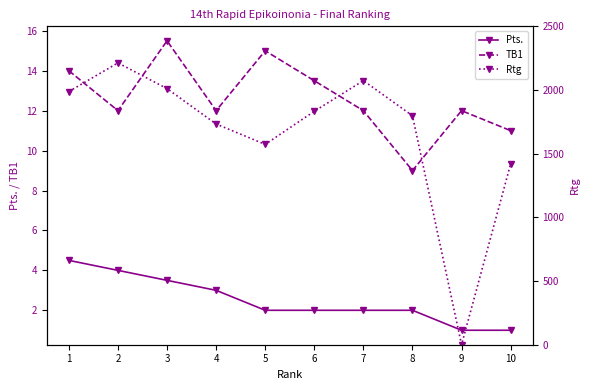

Which series has the largest range (max minus min)?

Rtg